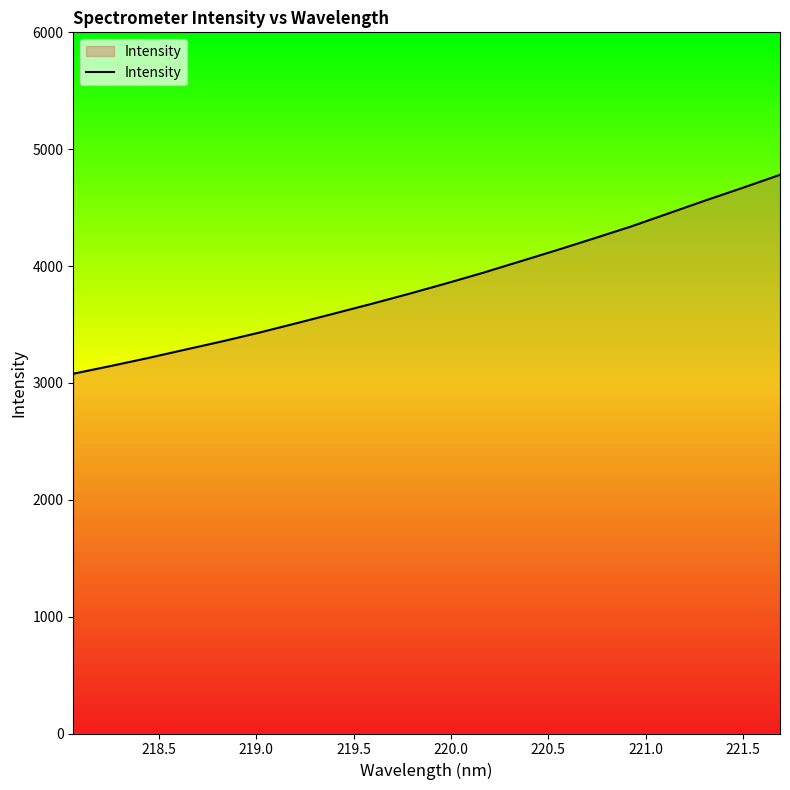

What is the sum of all values?

77051.0